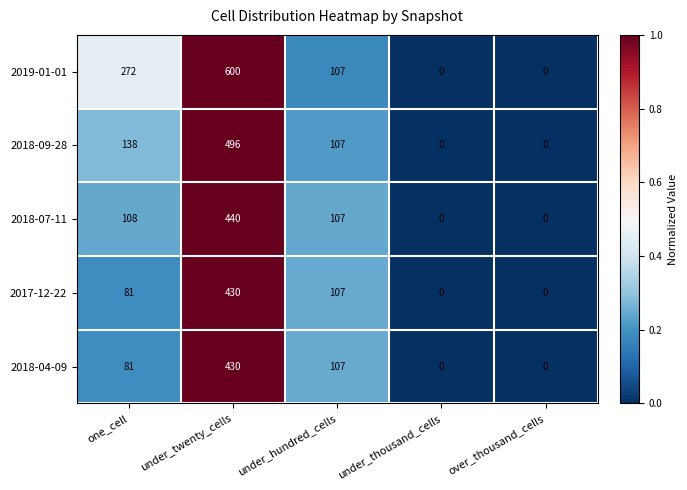

At which label does 2019-01-01 first exceed 107?

one_cell